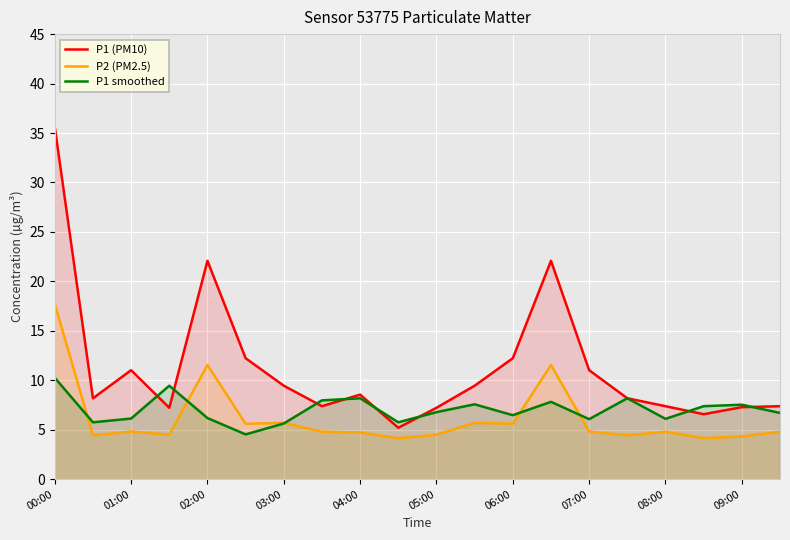

What is the difference between the P2 (PM2.5) values at 07:00 and 04:00?

0.1